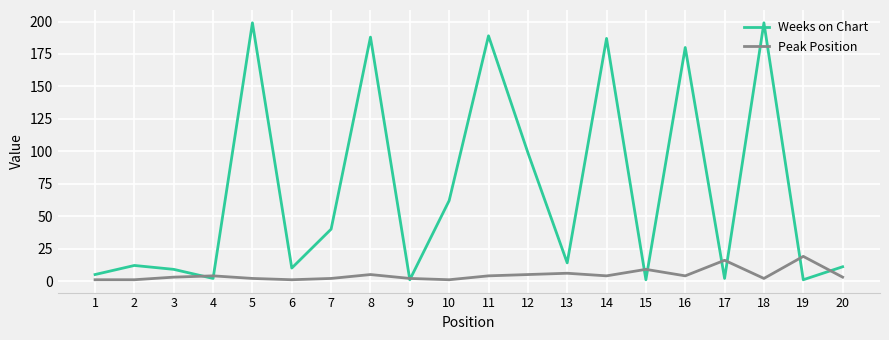

What is the sum of the Peak Position values at 4 and 19?

23